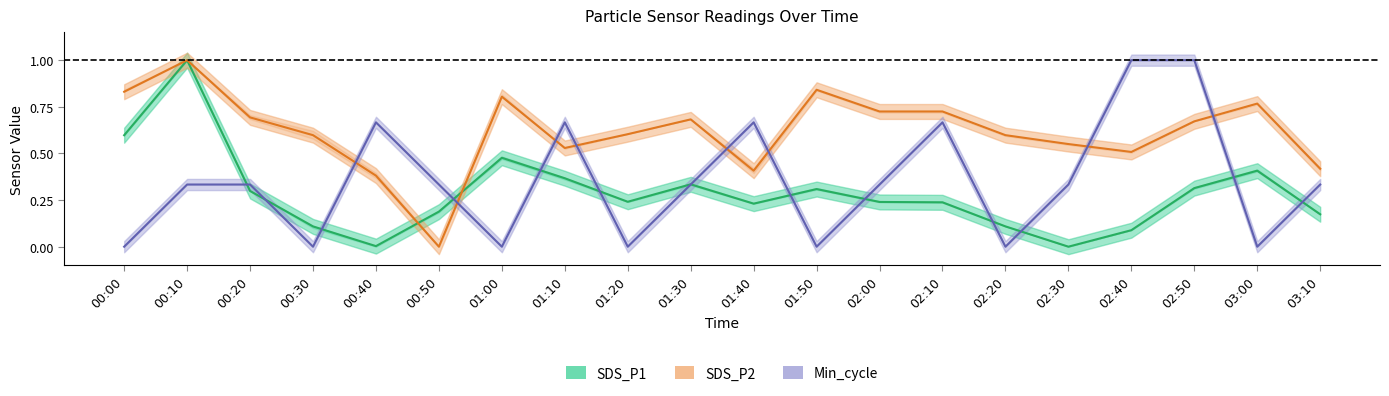

How many intersections are there between SDS_P1 and SDS_P2?

4